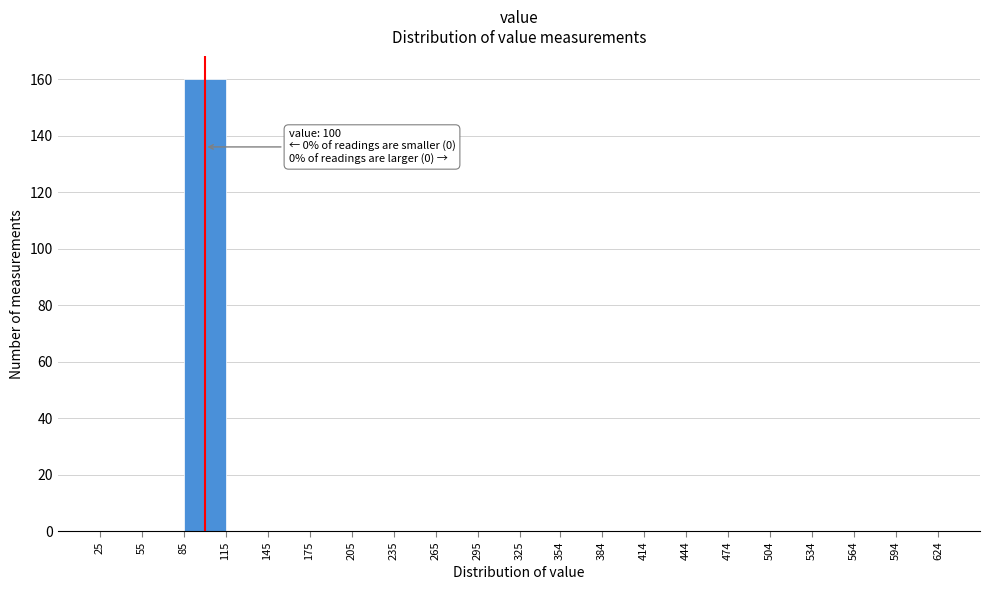

Over which range of the x-axis is the bar tallest?

85 to 115